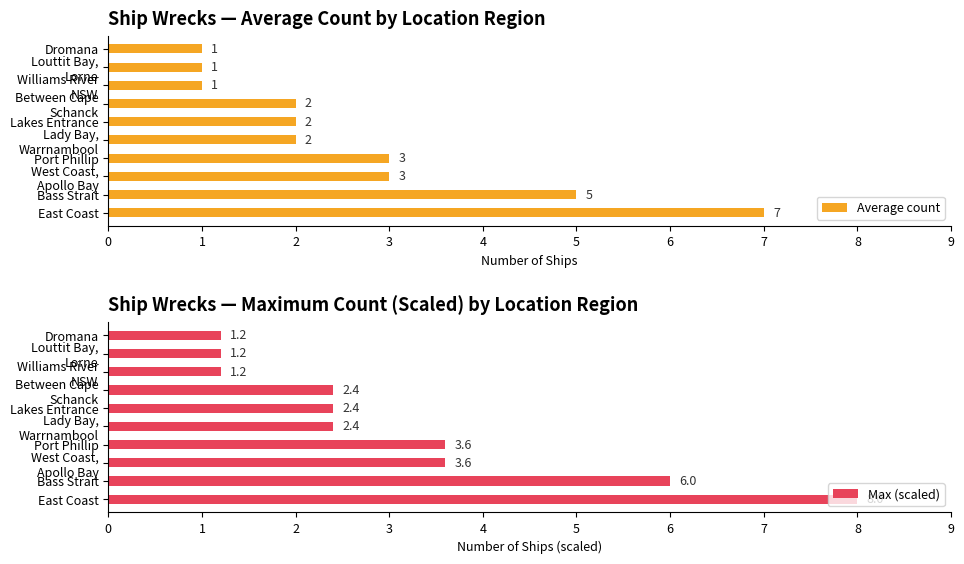

What is the sum of all Average count values?

27